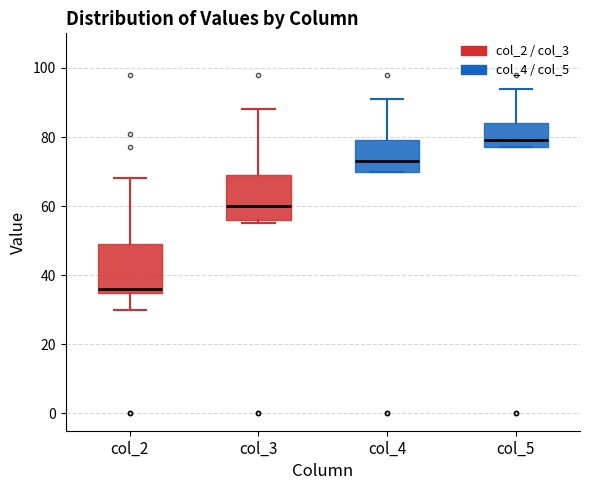

Reading left to right, read every box against the y-axis: the position of its median line, the range the box covers, and the ends of its whiskers. The values are not printed on the chart, so give them approximately, as read against the axis.

col_2: median 36 (just above the box's lower edge), box 36 to 50, whiskers 30 to 68
col_3: median 60, box 56 to 70, whiskers 56 (just below the box's lower edge) to 88
col_4: median 74, box 70 to 80, whiskers 70 to 92
col_5: median 80, box 78 to 84, whiskers 78 to 94